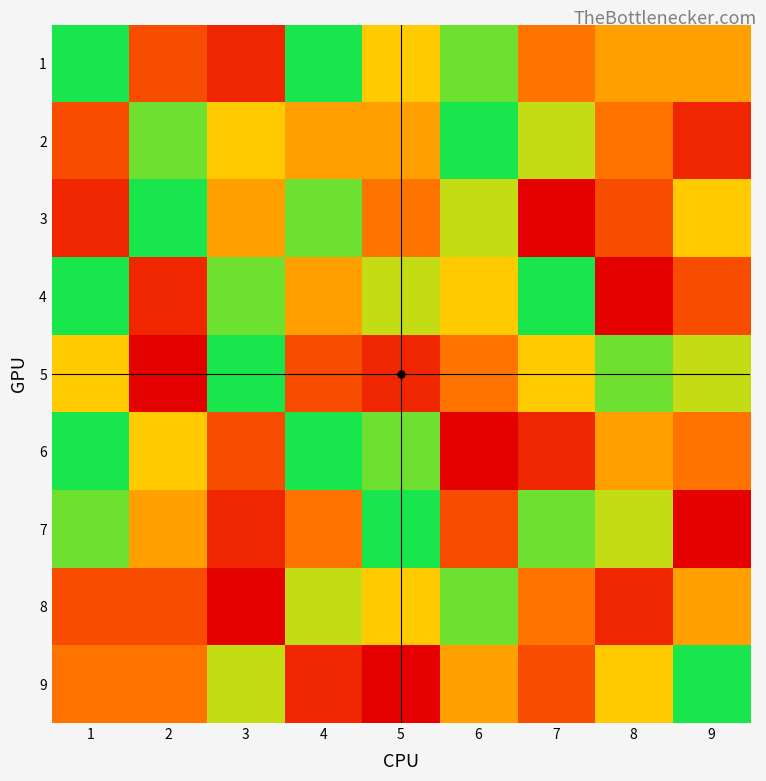

Which series has the largest range (max minus min)?

3